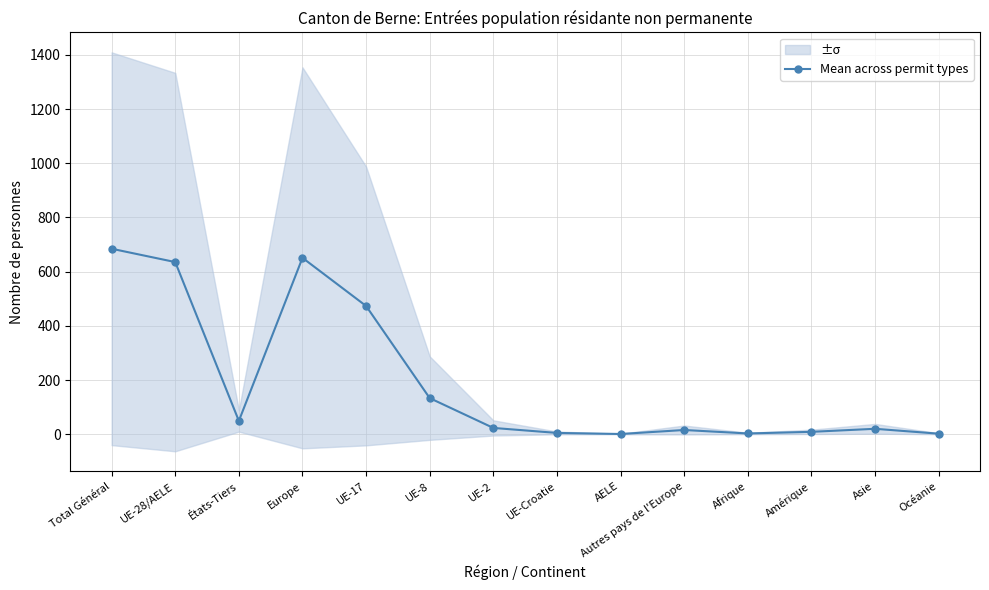

How many lines are shown in the chart?

1